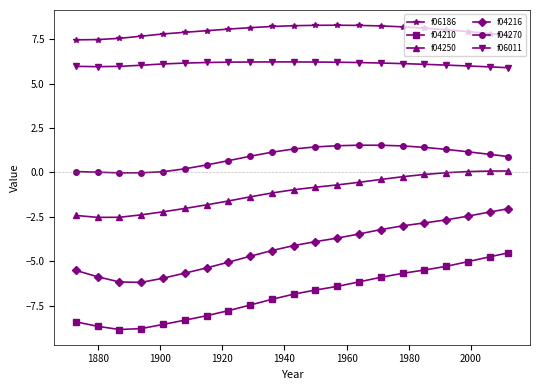

Which series has the largest range (max minus min)?

f04210